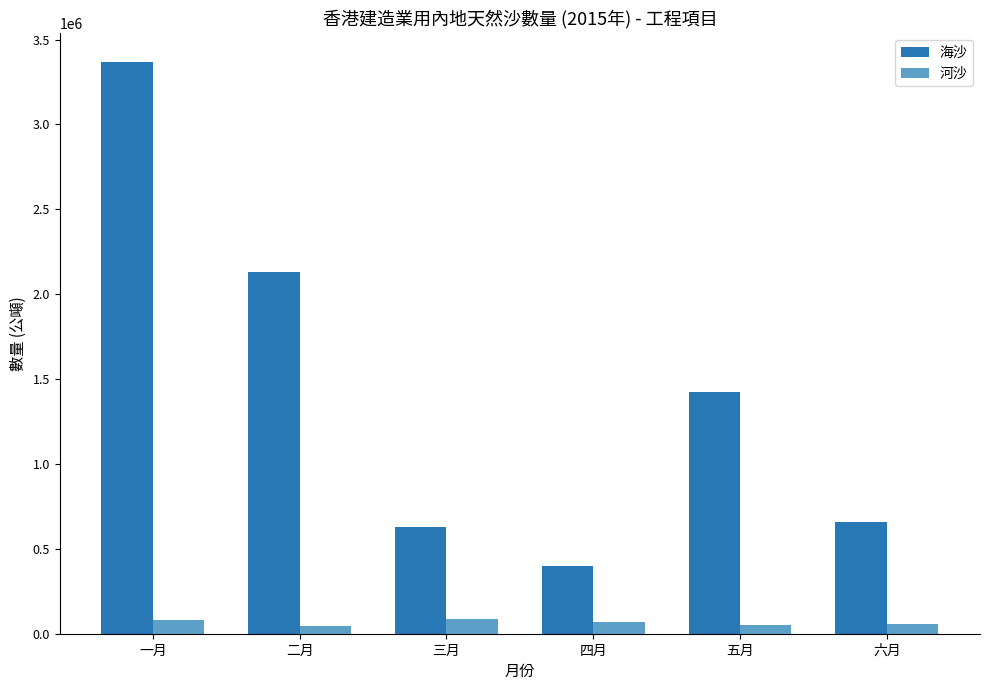

What is the total value across all series at 二月?

2178558